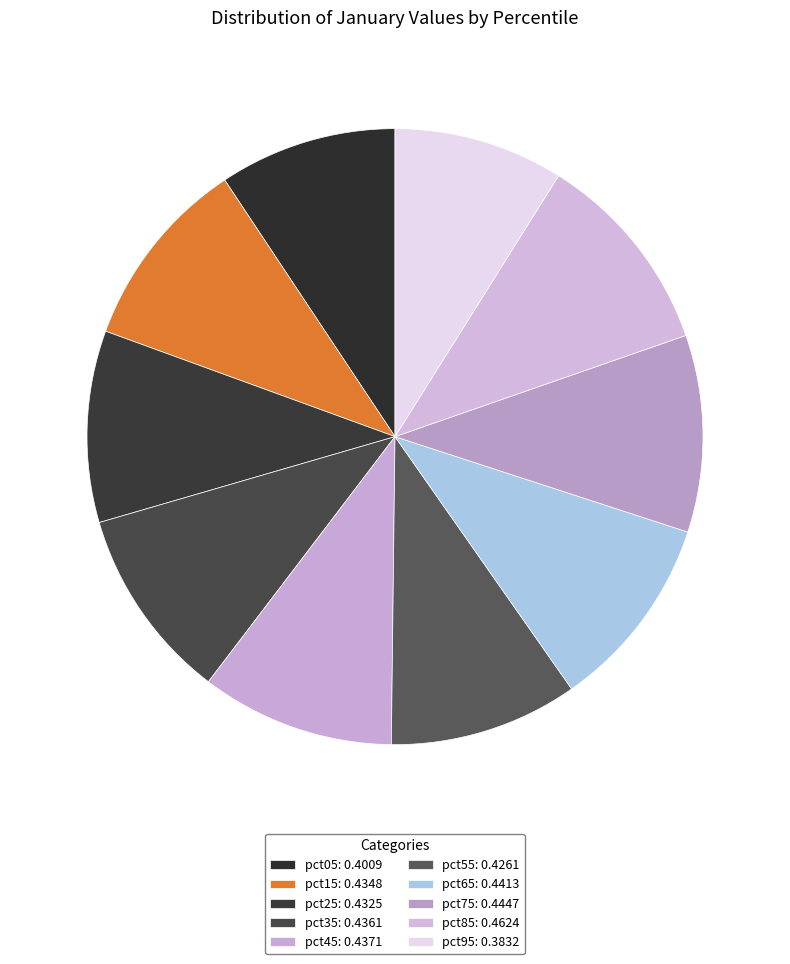

Count the number of slices in the pie.

10